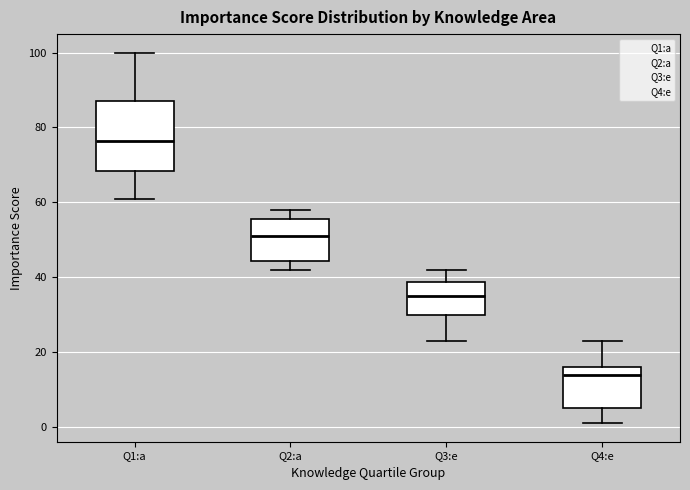

Reading left to right, read every box against the y-axis: the position of its median line, the range the box covers, and the ends of its whiskers. The values are not printed on the chart, so give them approximately, as read against the axis.

Q1:a: median 76, box 68 to 88, whiskers 62 to 100
Q2:a: median 52, box 44 to 56, whiskers 42 to 58
Q3:e: median 36, box 30 to 38, whiskers 24 to 42
Q4:e: median 14, box 6 to 16, whiskers 2 to 24